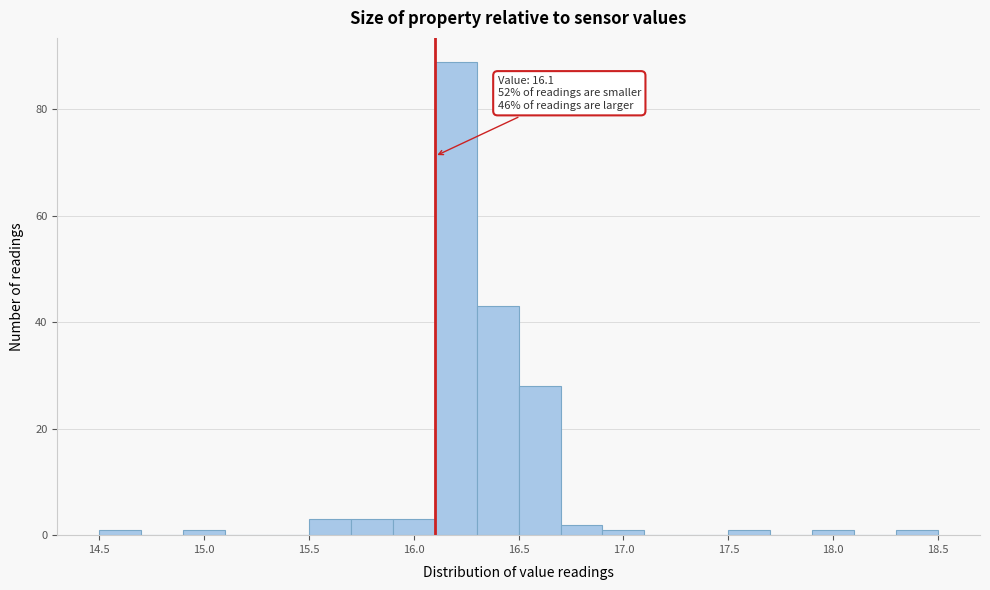

Over which range of the x-axis is the bar tallest?

16.1 to 16.3